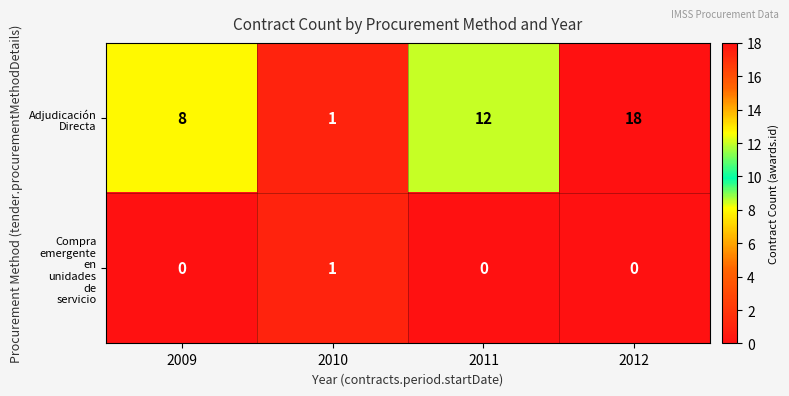

What is the total value across all series at 2009?

8